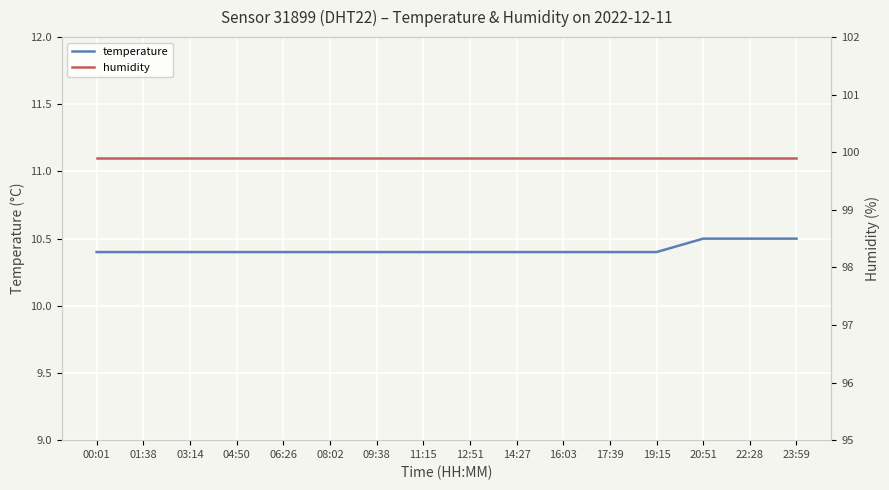

Reading right to left, what are all the values shown in this chart?

temperature: 10.5	10.5	10.5	10.4	10.4	10.4	10.4	10.4	10.4	10.4	10.4	10.4	10.4	10.4	10.4	10.4
humidity: 99.9	99.9	99.9	99.9	99.9	99.9	99.9	99.9	99.9	99.9	99.9	99.9	99.9	99.9	99.9	99.9